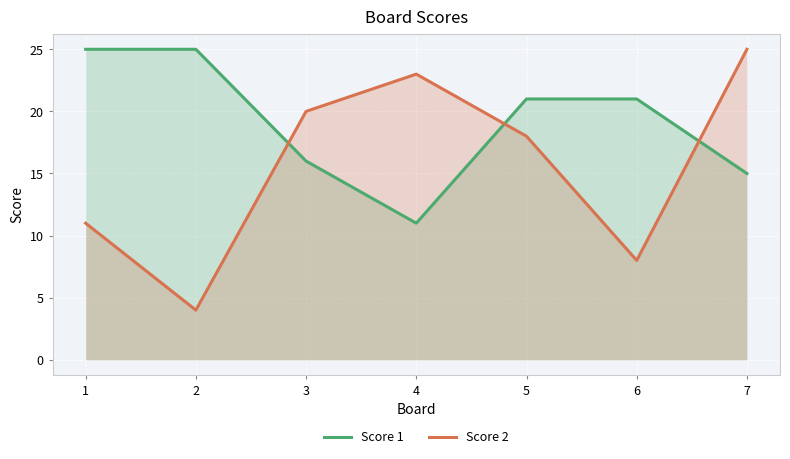

Where does the Score 1 series first go above 21?

1